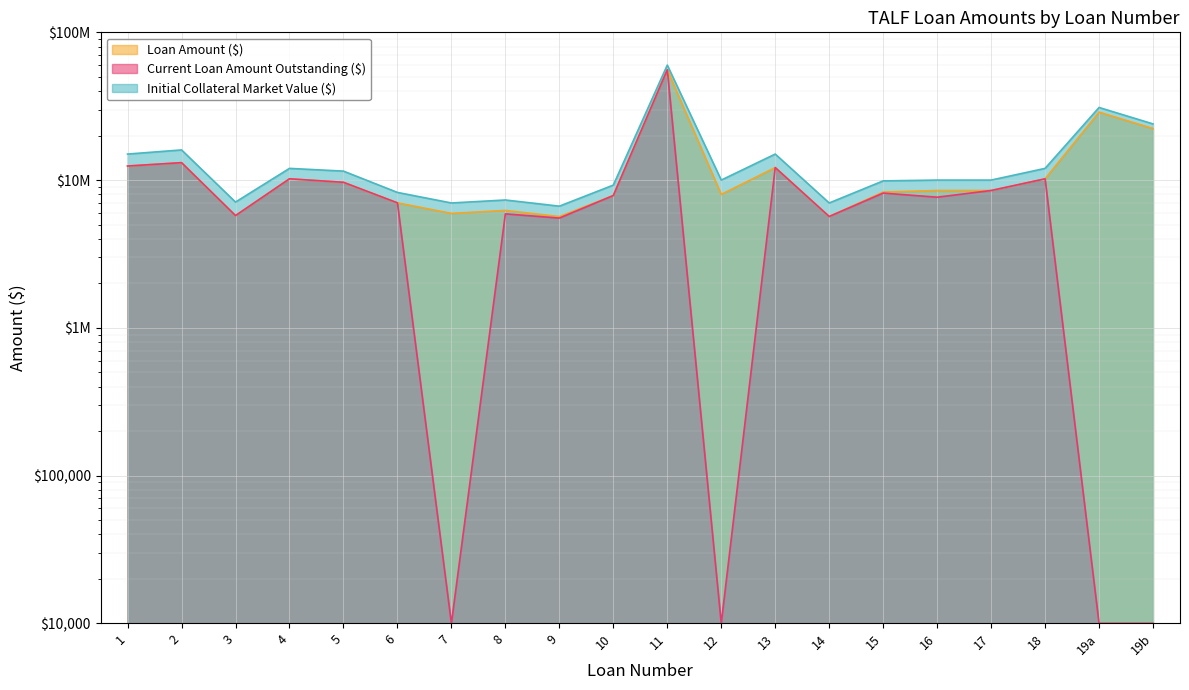

Rank the series by their average value, from highest to lowest.

Initial Collateral Market Value ($), Loan Amount ($), Current Loan Amount Outstanding ($)